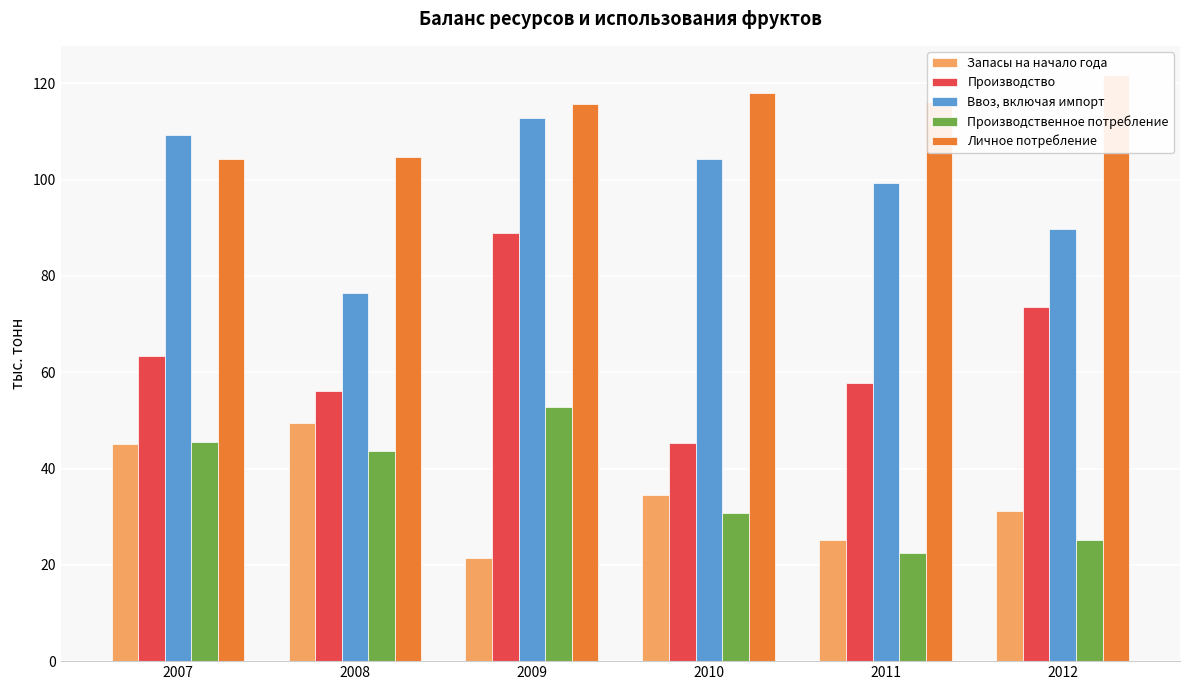

Reading left to right, extract all data points from this chart.

Запасы на начало года: 2007=45.0	2008=49.4	2009=21.5	2010=34.5	2011=25.1	2012=31.1
Производство: 2007=63.4	2008=56.2	2009=88.9	2010=45.3	2011=57.8	2012=73.5
Ввоз, включая импорт: 2007=109.3	2008=76.4	2009=112.8	2010=104.3	2011=99.3	2012=89.7
Производственное потребление: 2007=45.6	2008=43.7	2009=52.8	2010=30.8	2011=22.4	2012=25.1
Личное потребление: 2007=104.2	2008=104.6	2009=115.8	2010=117.9	2011=116.1	2012=121.7